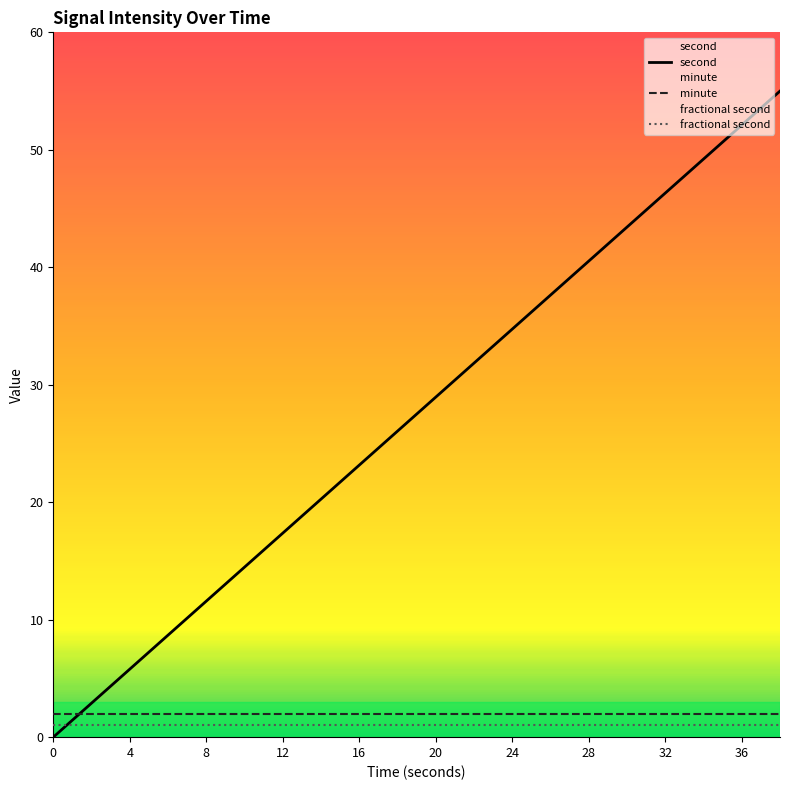

The minute series shows 2.0 at 32. True or false?

True